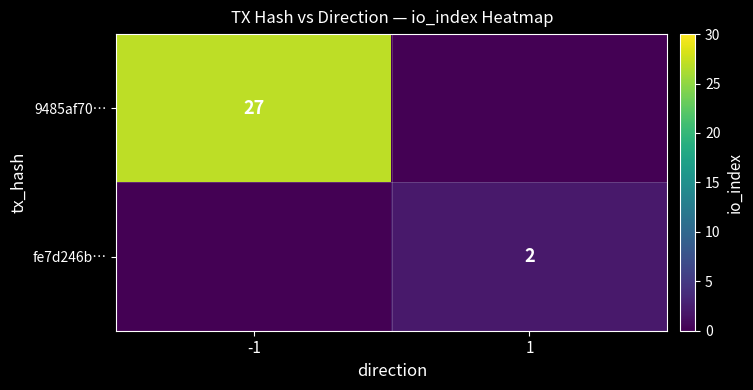

At how many categories does at least one series exceed 7?

1